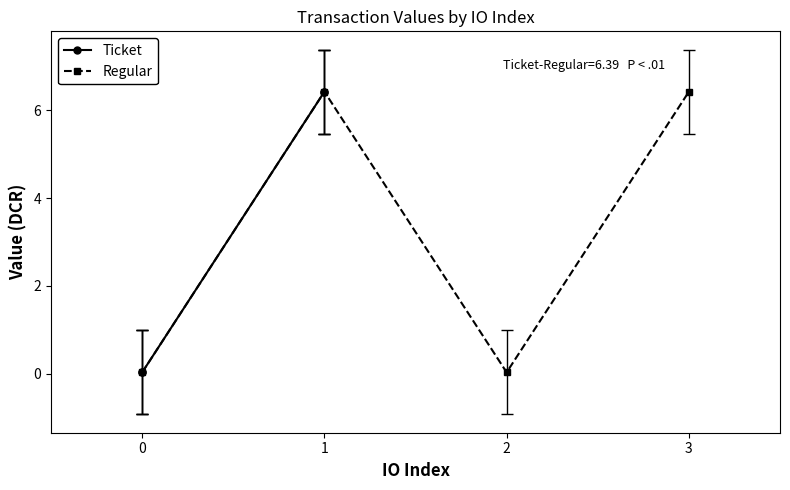

In Regular, how many points are lower than both neighbors (excluding endpoints)?

1